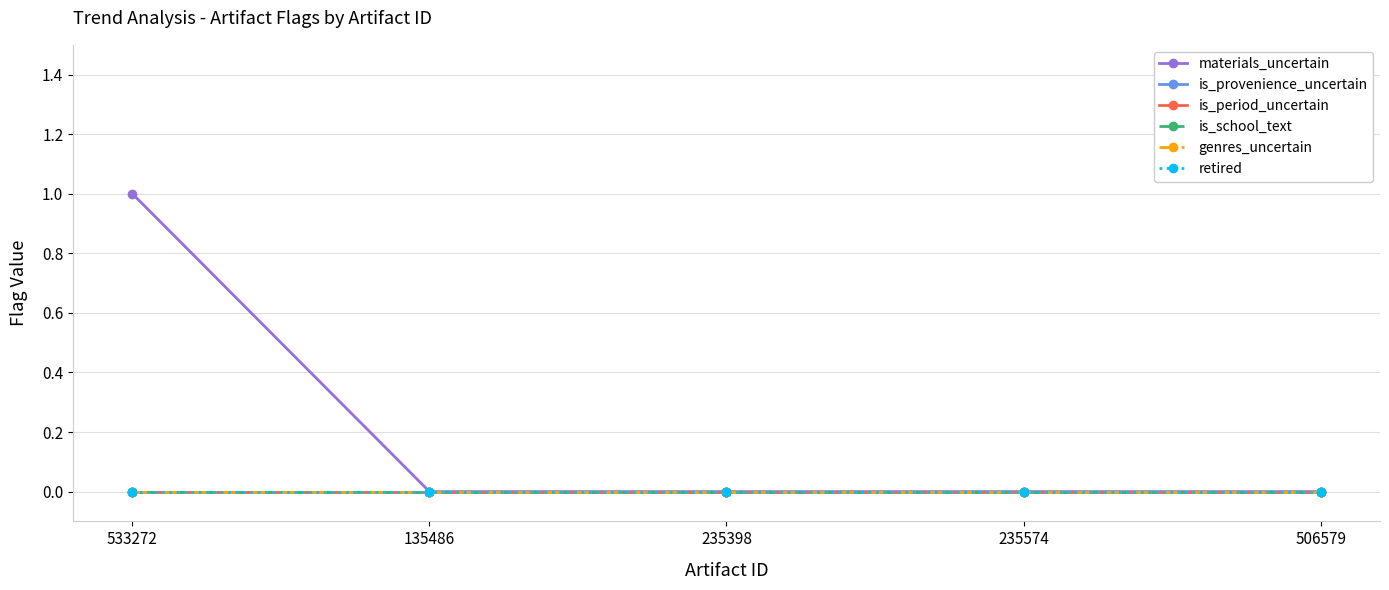

True or false: genres_uncertain has a value of 0 at 235574.

True